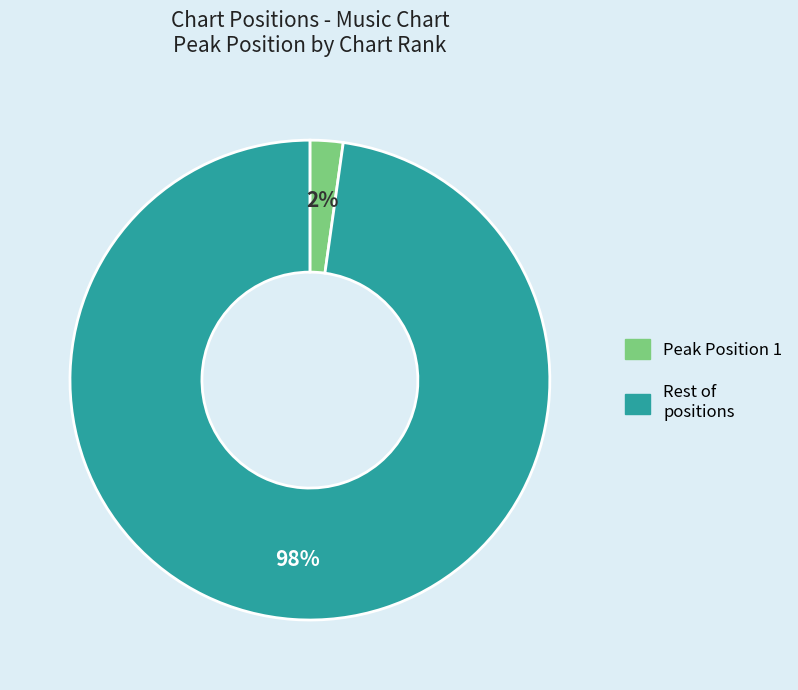

Rank the categories by value from lowest to highest.

Peak Position 1, Rest of positions